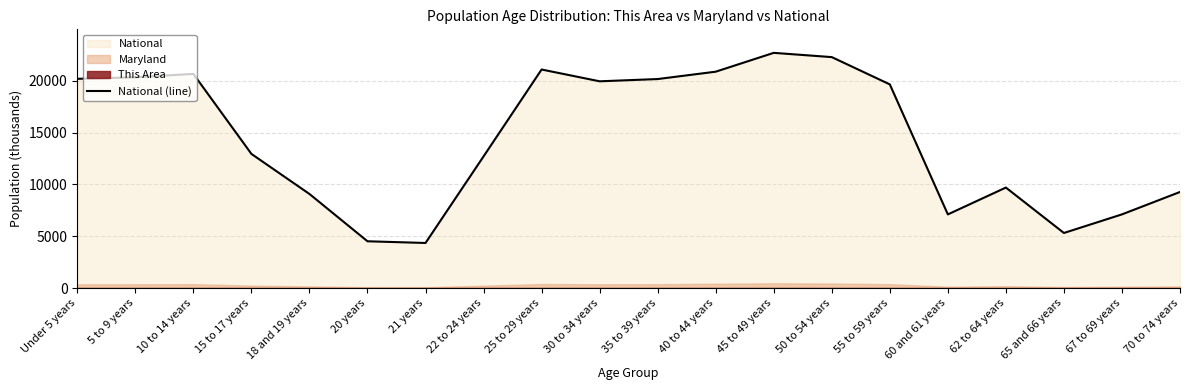

Where does the data first go above 19664?

Under 5 years